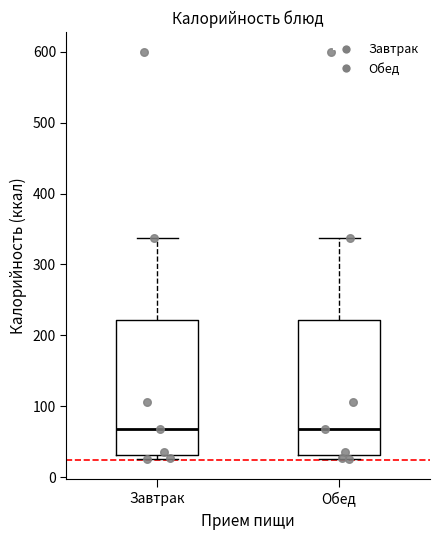

Reading left to right, transcribe this box plot: for each box, give where its median line is, the range the box spans, and where its two whiskers end, as read against the y-axis. The values are not printed on the chart, so give them approximately, as read against the axis.

Завтрак: median 70, box 30 to 220, whiskers 30 (just below the box's lower edge) to 340
Обед: median 70, box 30 to 220, whiskers 30 (just below the box's lower edge) to 340